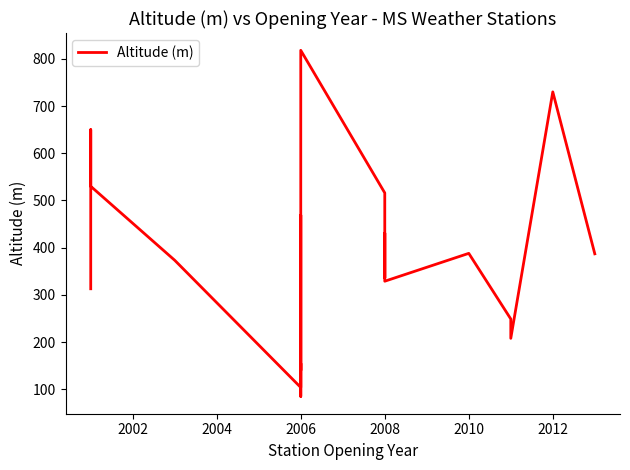

Reading right to left, extract all data points from this chart.

387.0	730.0	208.0	249.0	388.0	329.0	379.0	431.0	402.0	336.0	516.0	818.0	647.0	401.0	252.0	140.0	155.0	126.0	85.0	469.0	104.0	373.3	530.0	650.0	313.0